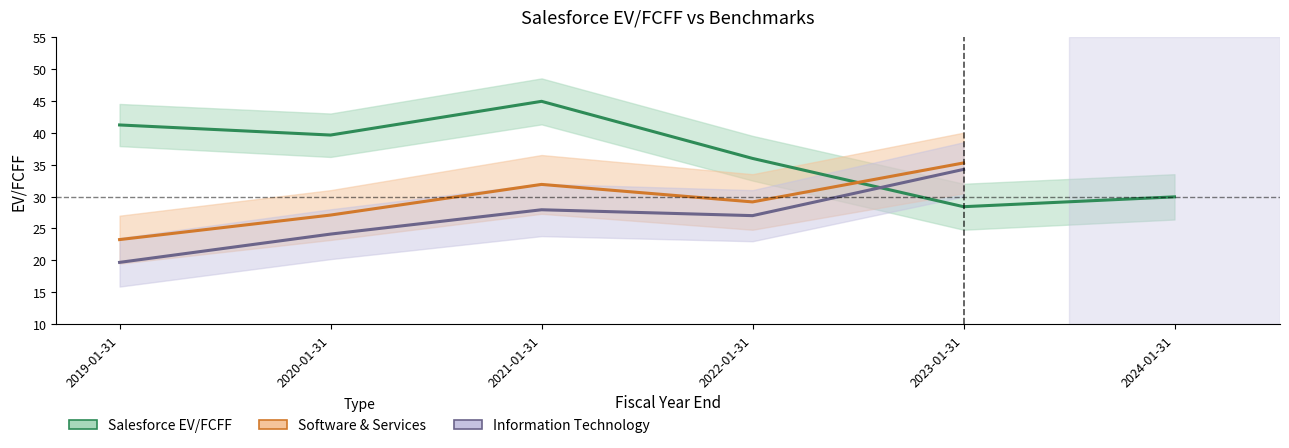

What is the maximum value shown in the chart?

44.9